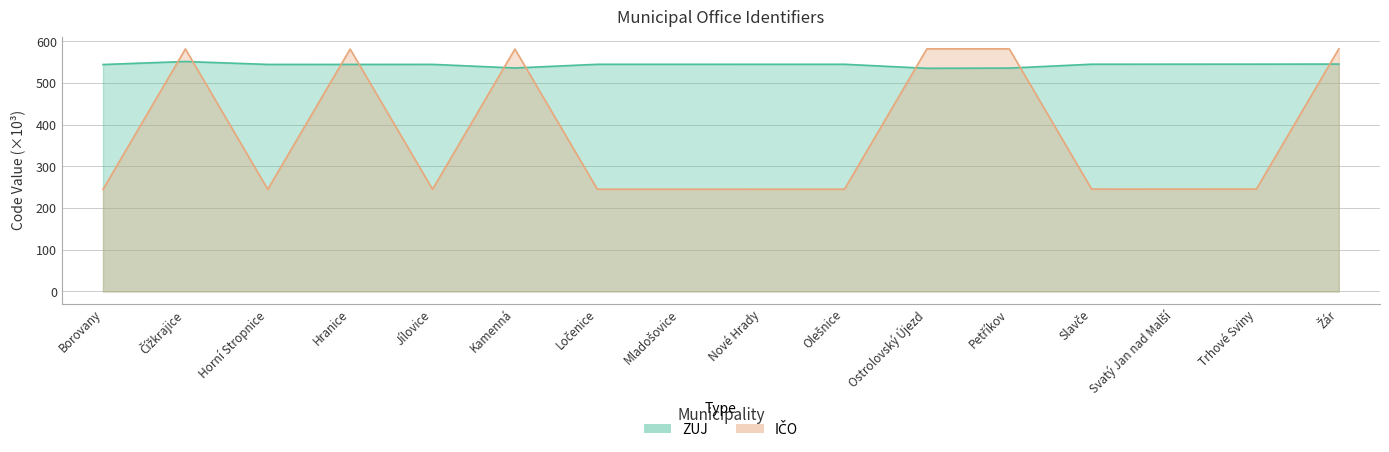

Reading right to left, what are all the values shown in this chart?

ZUJ: Žár=545.4	Trhové Sviny=545.2	Svatý Jan nad Malší=545.1	Slavče=545.0	Petříkov=535.7	Ostrolovský Újezd=535.2	Olešnice=544.9	Nové Hrady=544.9	Mladošovice=544.8	Ločenice=544.8	Kamenná=536.0	Jílovice=544.6	Hranice=544.5	Horní Stropnice=544.5	Čížkrajice=551.5	Borovany=544.3
IČO: Žár=582.0	Trhové Sviny=245.6	Svatý Jan nad Malší=245.5	Slavče=245.4	Petříkov=581.8	Ostrolovský Újezd=581.8	Olešnice=245.3	Nové Hrady=245.3	Mladošovice=245.2	Ločenice=245.2	Kamenná=581.4	Jílovice=245.0	Hranice=581.4	Horní Stropnice=244.9	Čížkrajice=581.7	Borovany=244.7